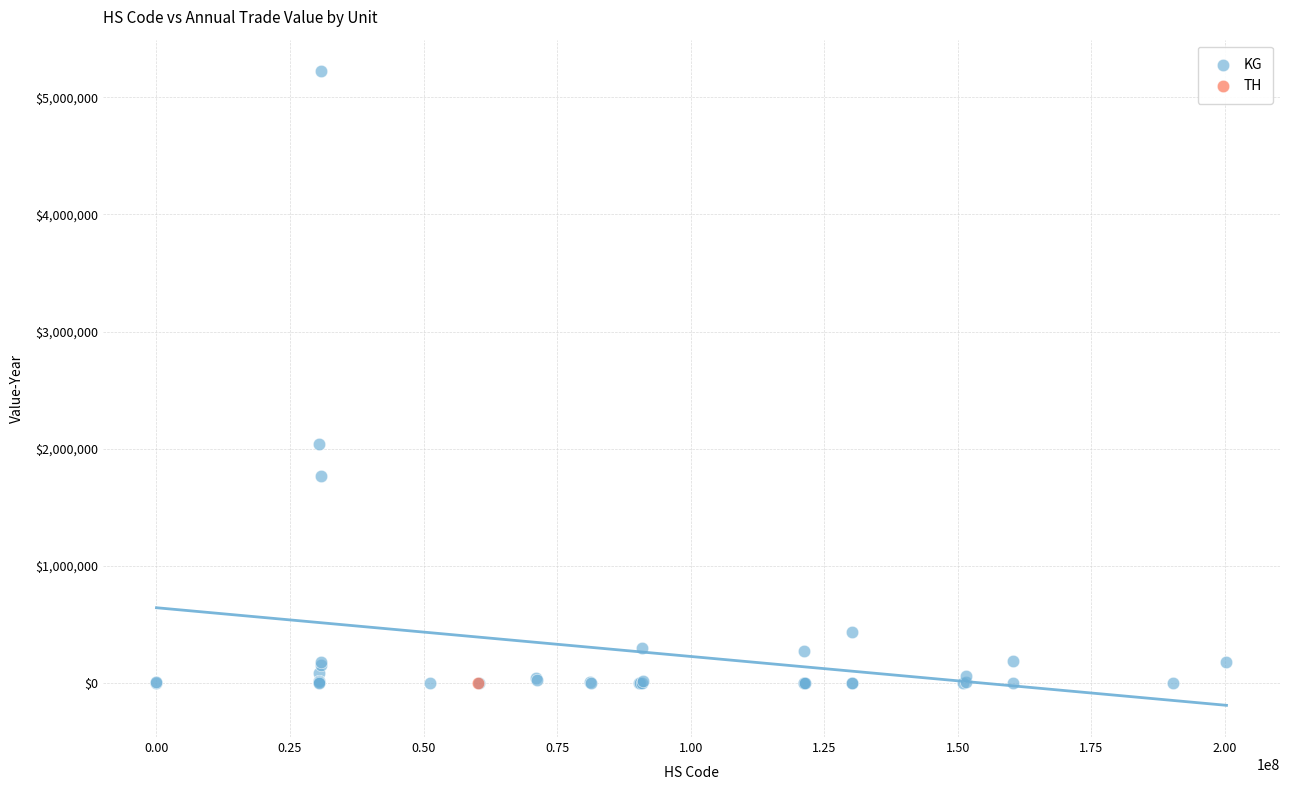

What are all the series names shown in the legend?

KG, TH